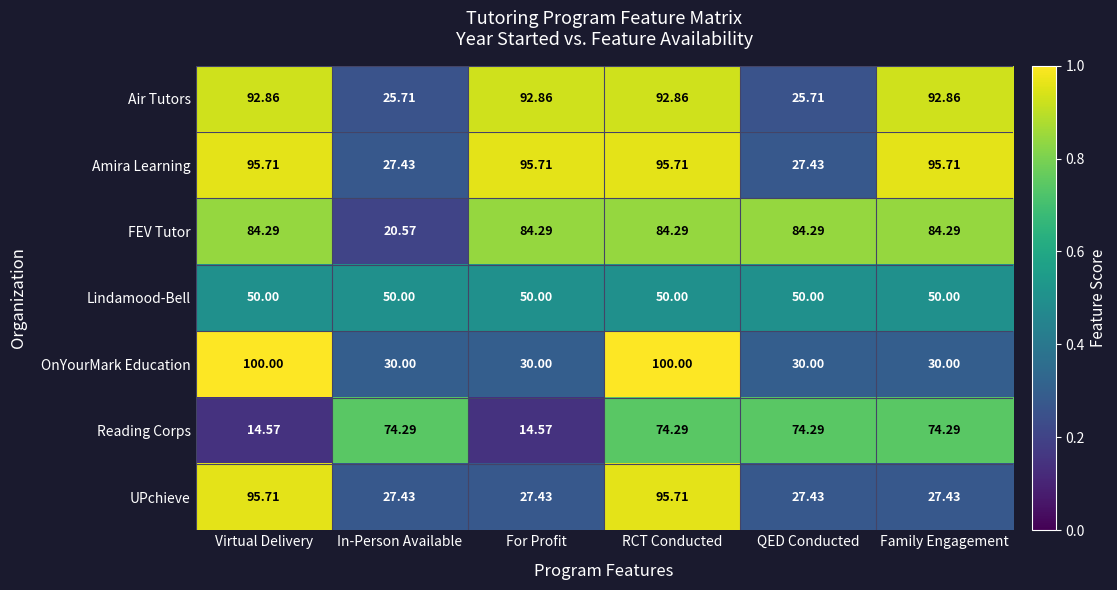

At which label is FEV Tutor closest to 52?

In-Person Available